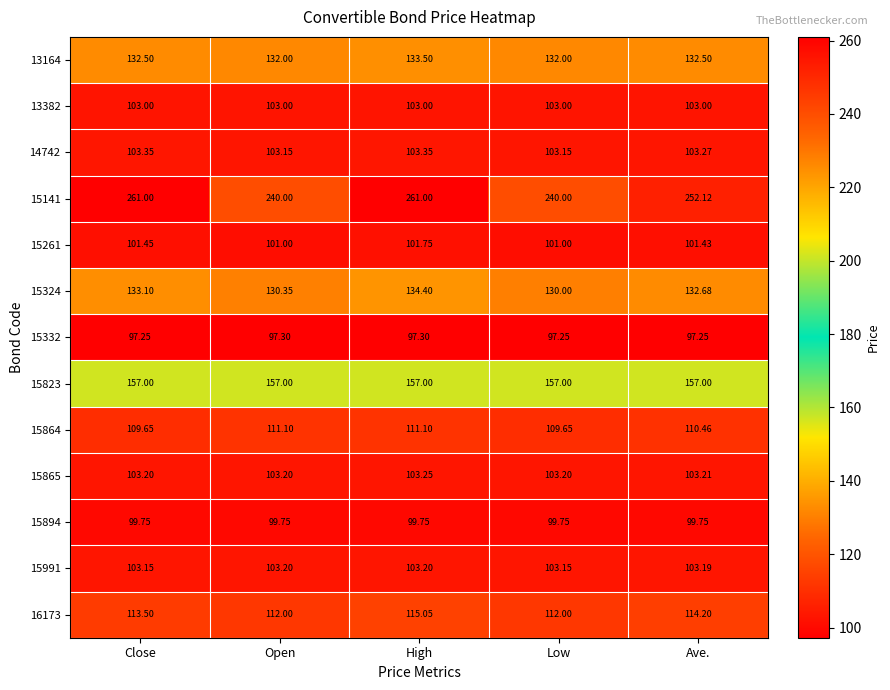

Is the value of 13382 at Ave. greater than the value of 15332 at Open?

Yes